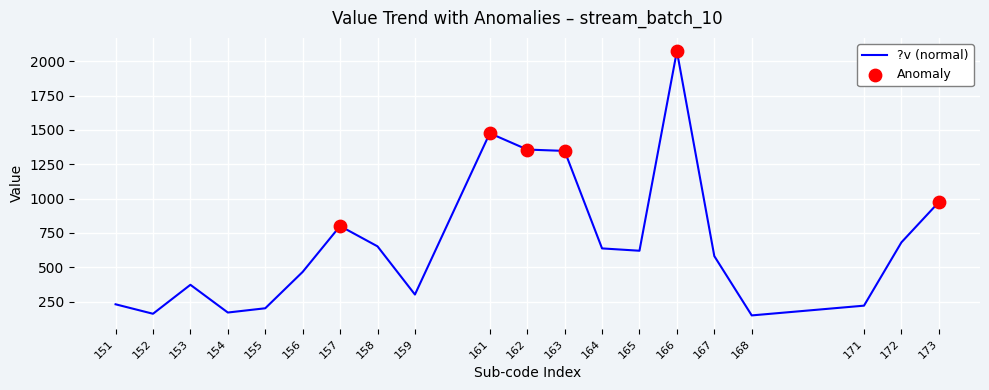

At which label is the value closest to 1111?

173